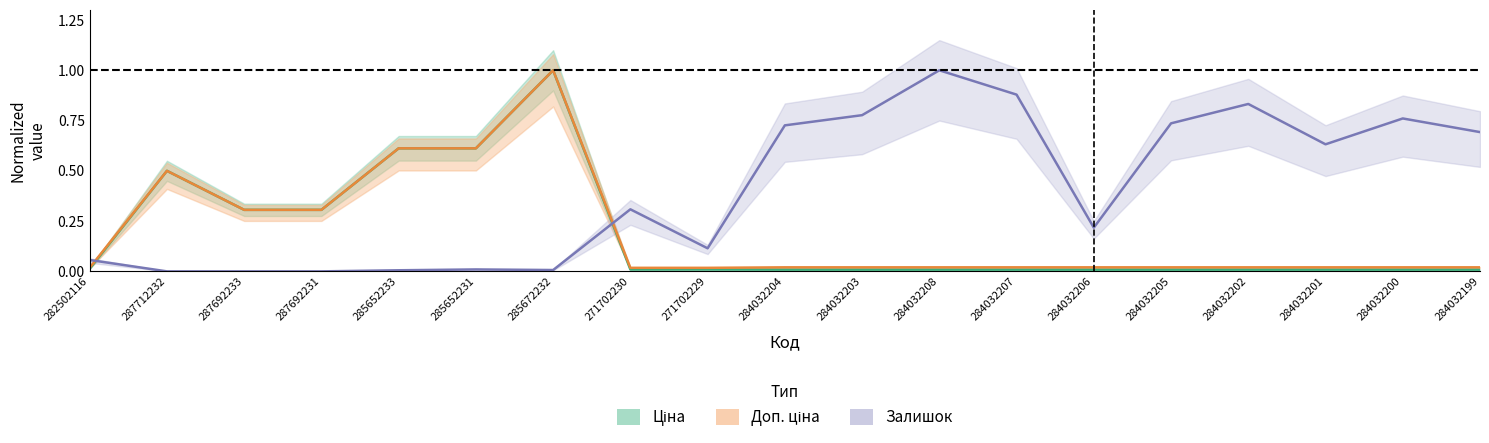

What is the difference between the maximum and minimum values in the Залишок series?

1.0